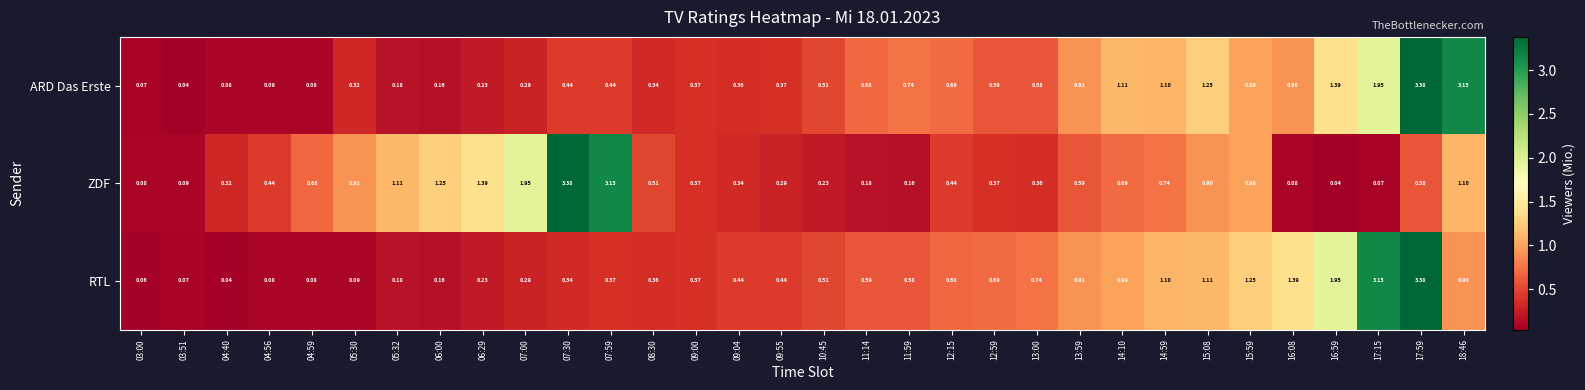

Rank the series at 04:56 from lowest to highest value.

RTL, ARD Das Erste, ZDF